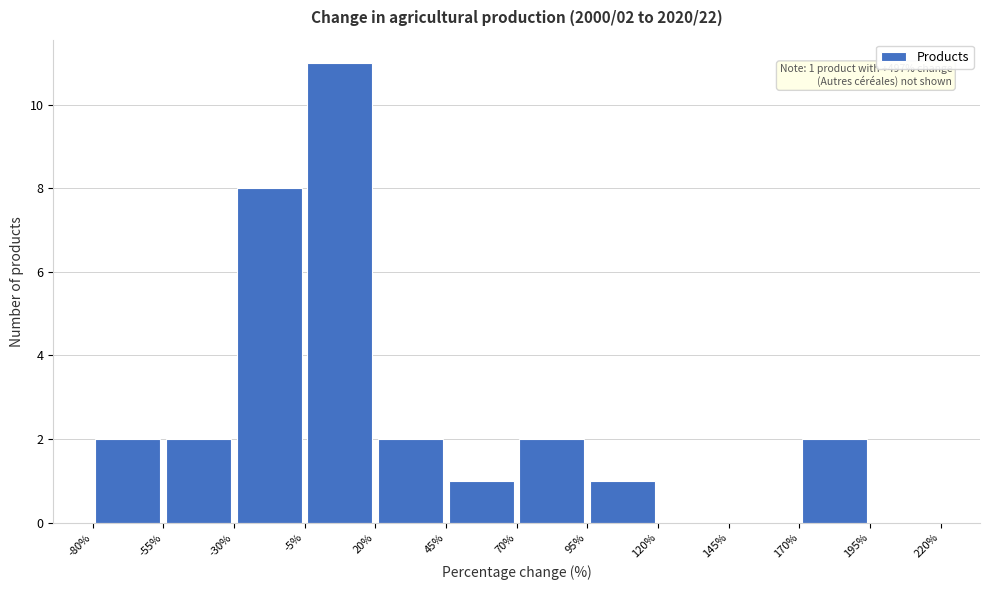

Over which range of the x-axis is the bar tallest?

-5% to 20%